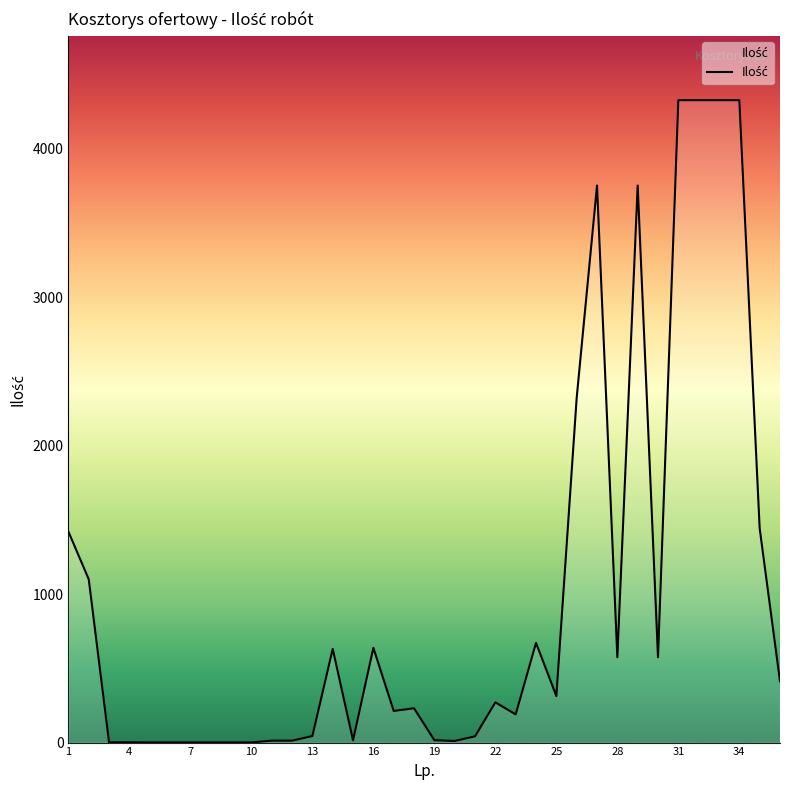

What is the greatest value displayed?

4327.0